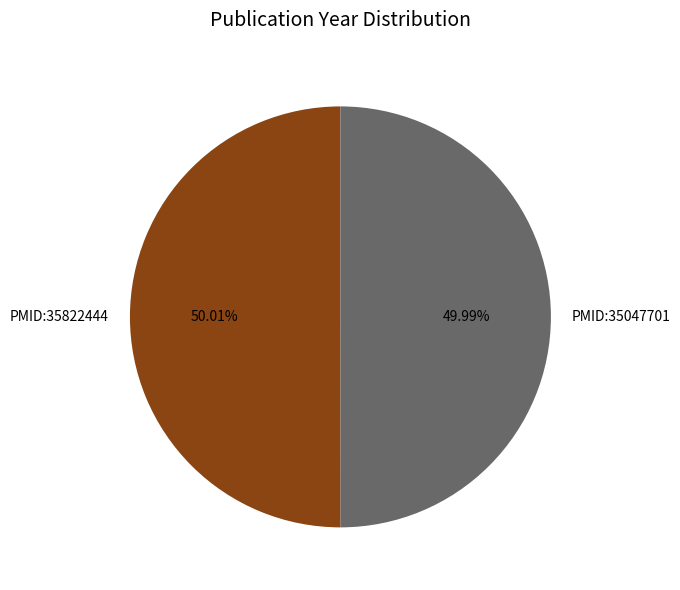

What is the ratio of the value at PMID:35822444 to the value at PMID:35047701?

1.0